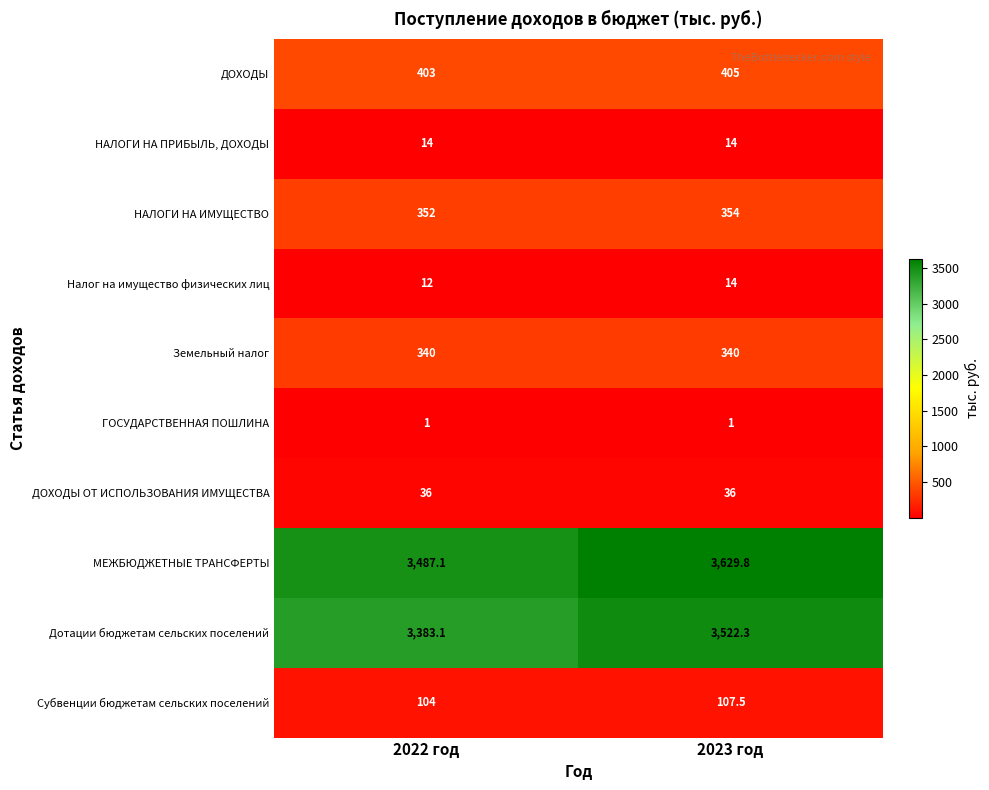

Where does the МЕЖБЮДЖЕТНЫЕ ТРАНСФЕРТЫ series first go above 3629?

2023 год